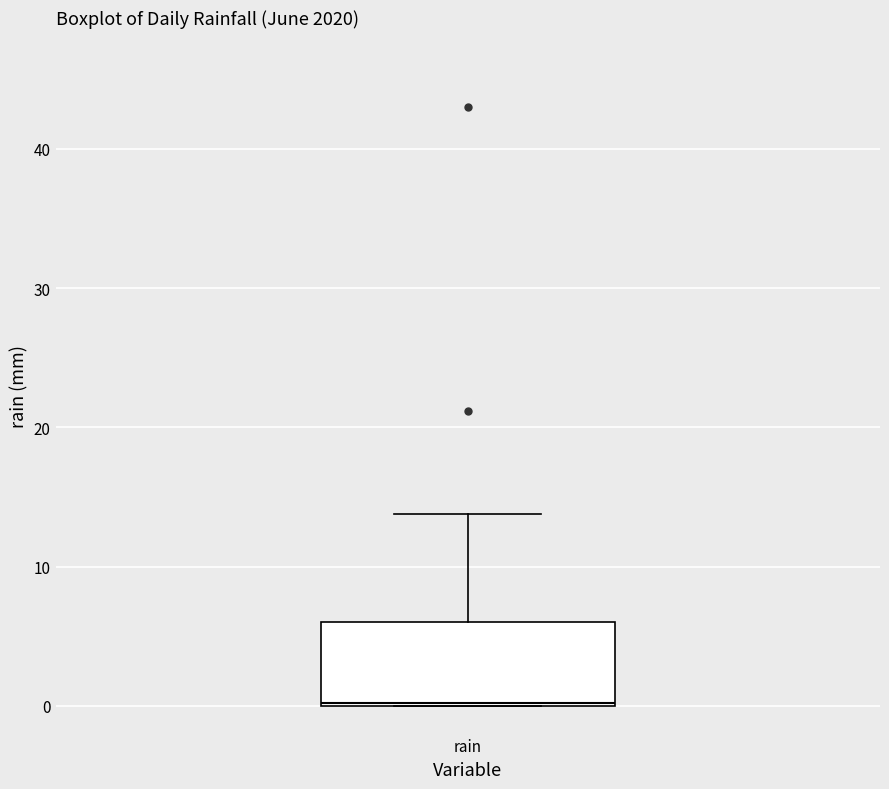

Where is the lower edge of the box for rain on the y-axis? The values are not printed on the chart, so give them approximately, as read against the axis.

0